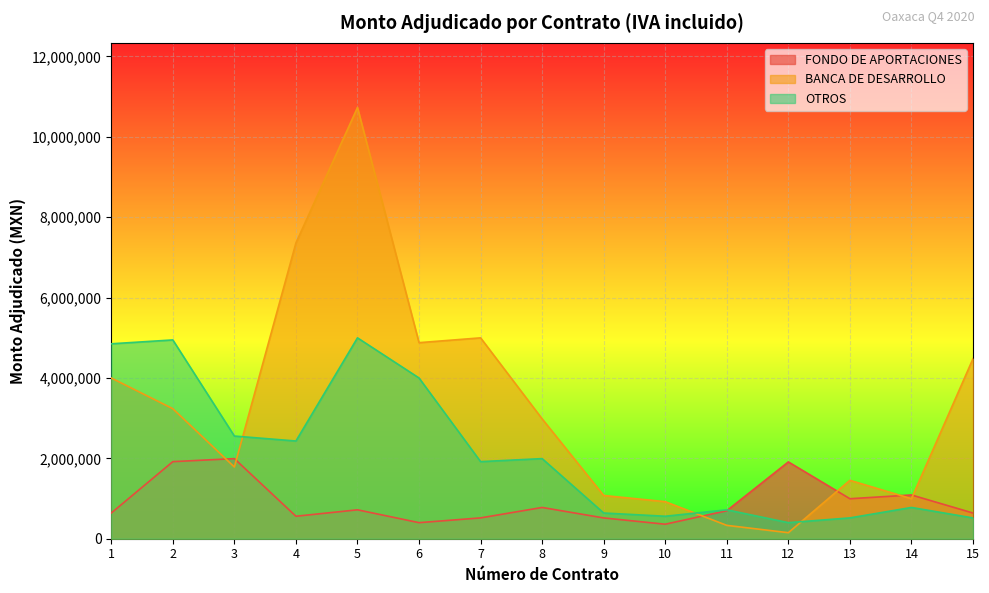

What is the value of the OTROS point at the 5th from the left?

4997950.2